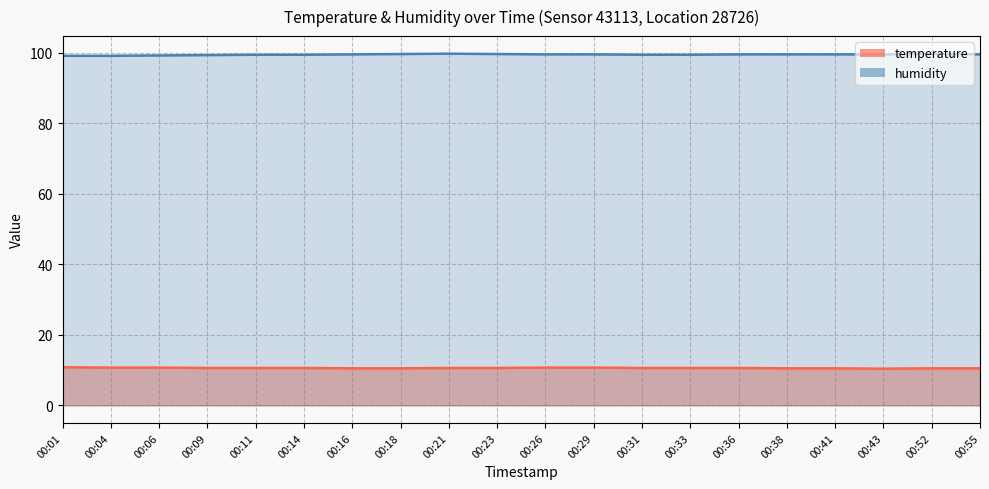

At how many categories does at least one series exceed 37?

20